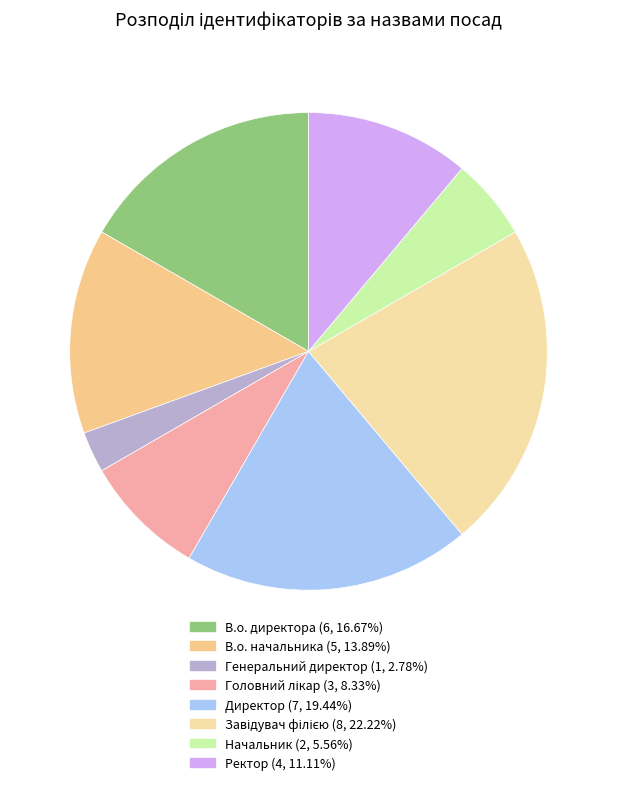

Is it true that Головний лікар is 3% of the pie?

False